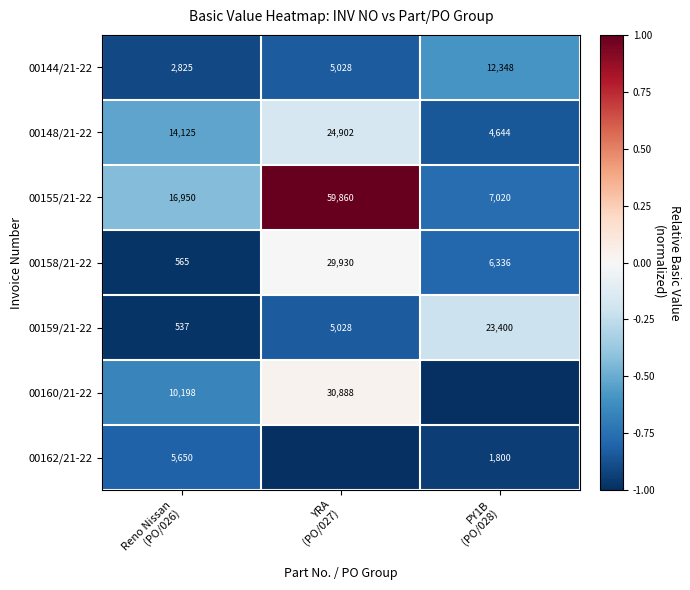

What is the total value across all series at Reno Nissan
(PO/026)?

50850